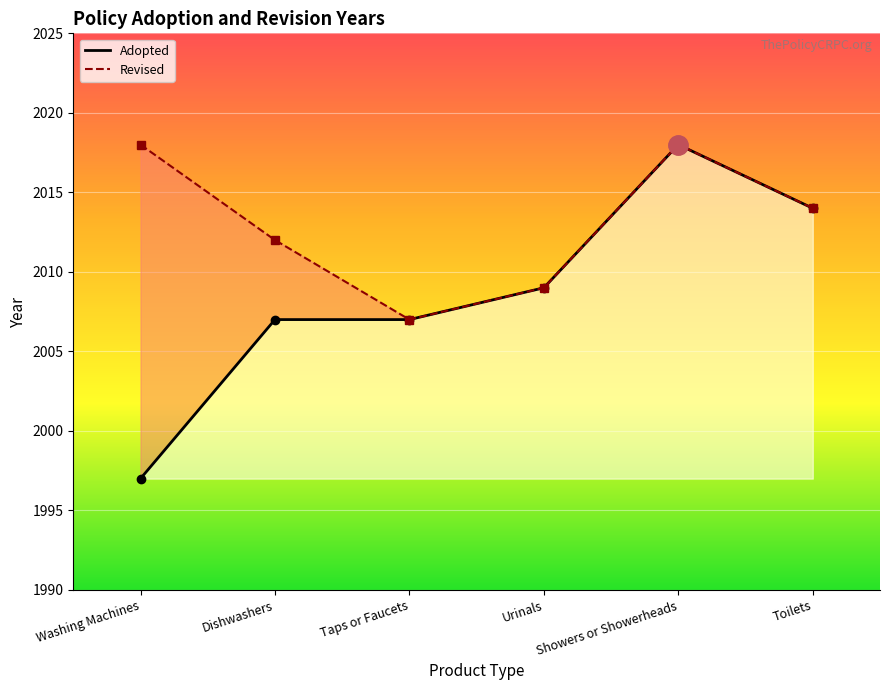

Rank the categories by value from highest to lowest.

Showers or Showerheads, Toilets, Urinals, Dishwashers, Taps or Faucets, Washing Machines